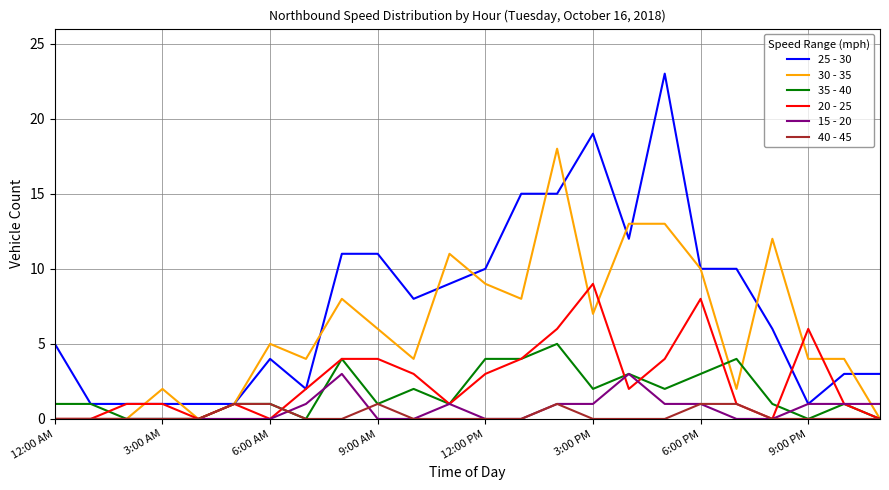

What is the greatest value displayed?

23